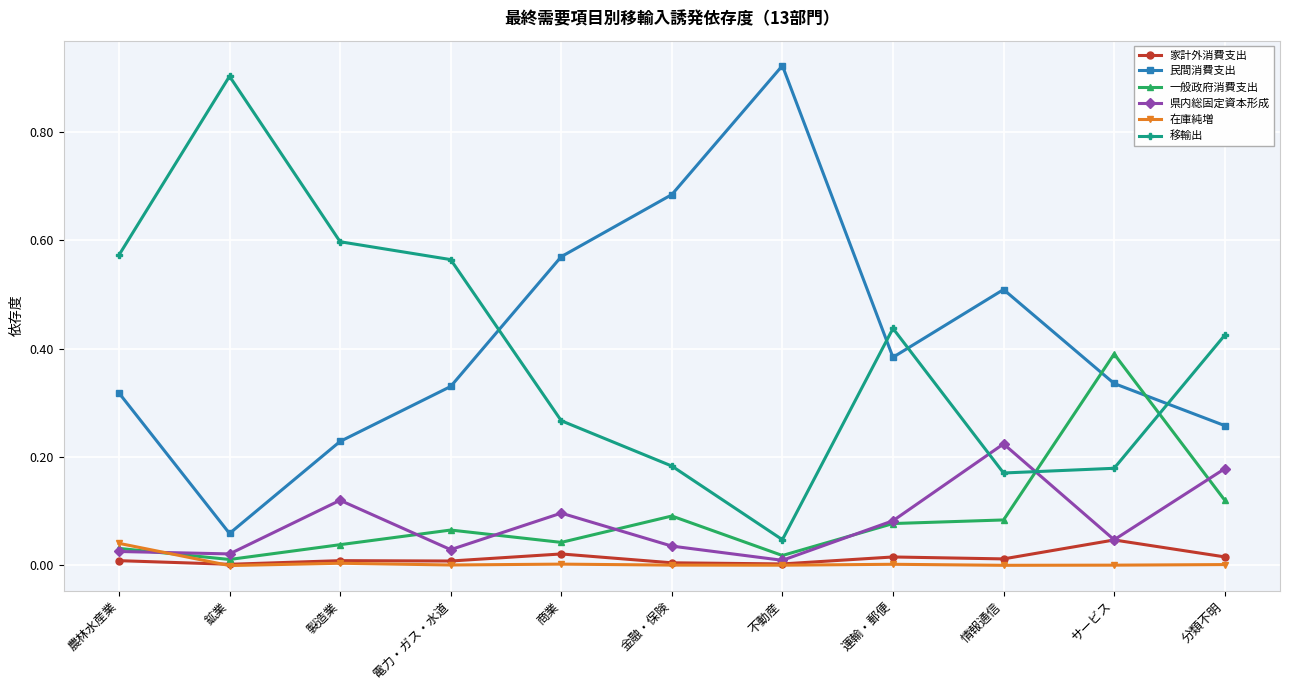

The value of 一般政府消費支出 at 製造業 is 0.0. True or false?

True